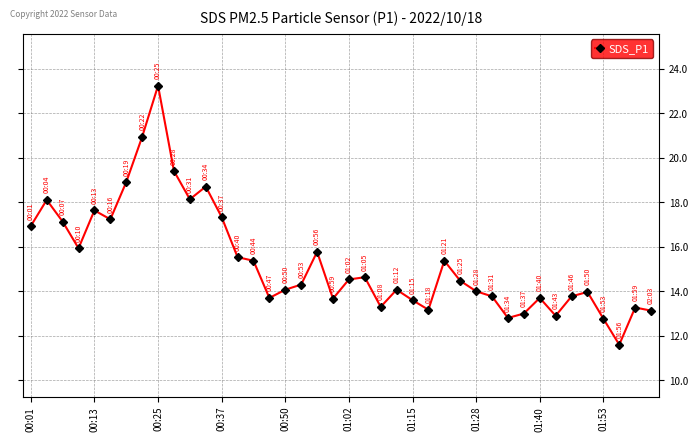

What is the maximum value shown in the chart?

23.2